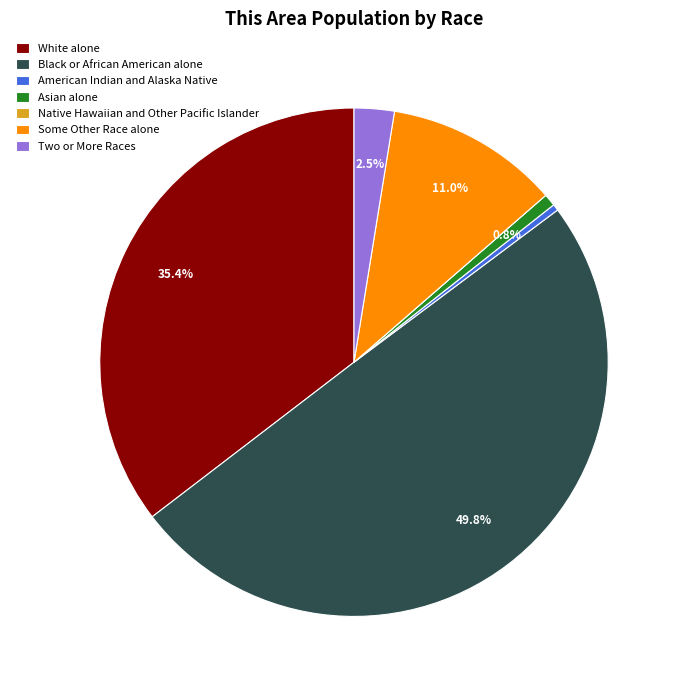

Does White alone account for over 50% of the chart?

No